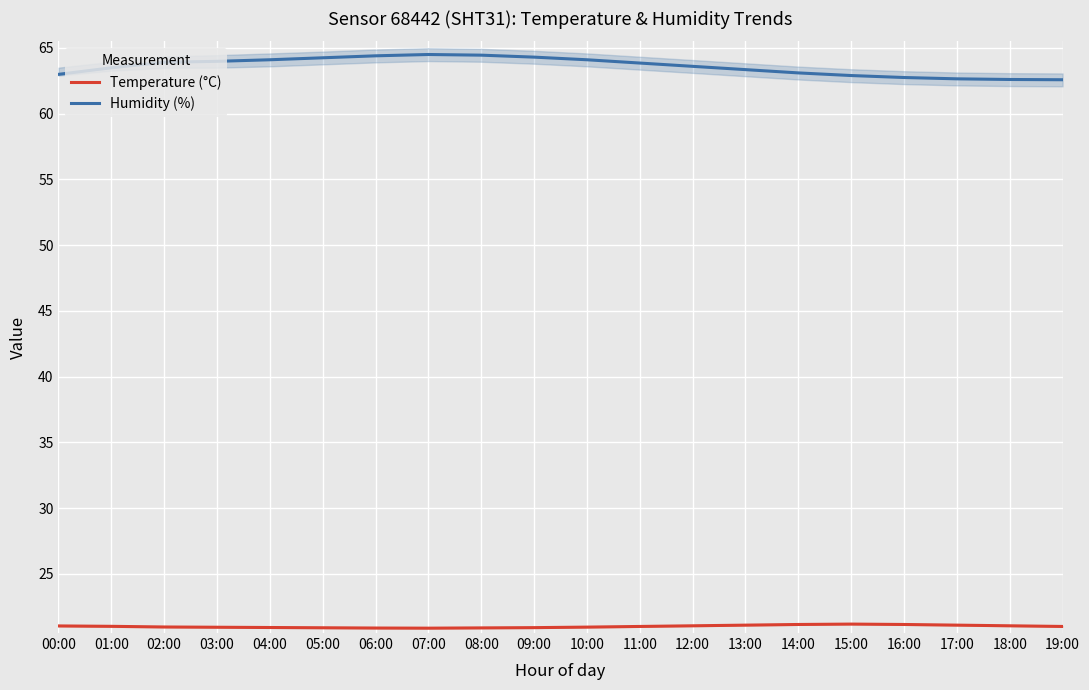

At which category is the sum across all series the highest?

07:00